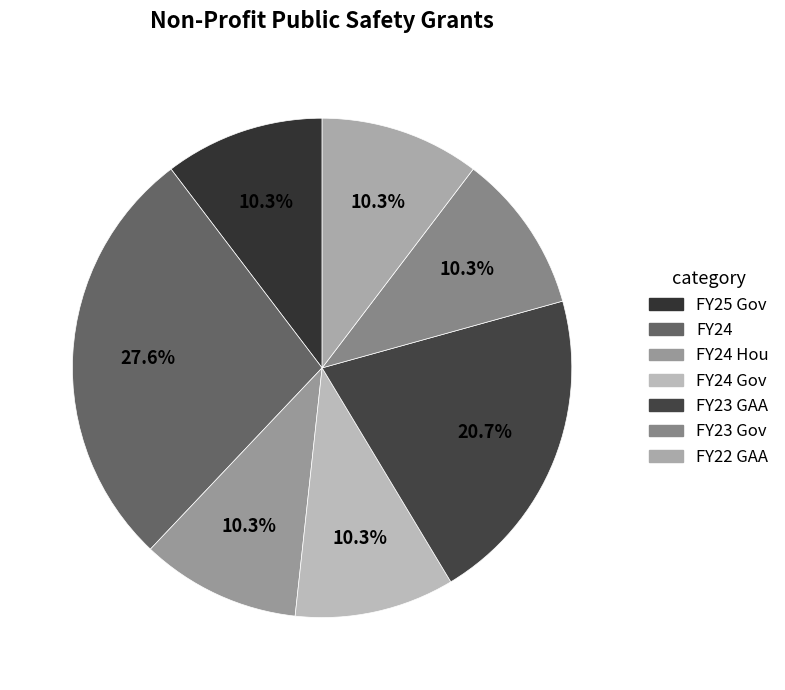

Is there a majority slice in this chart?

No